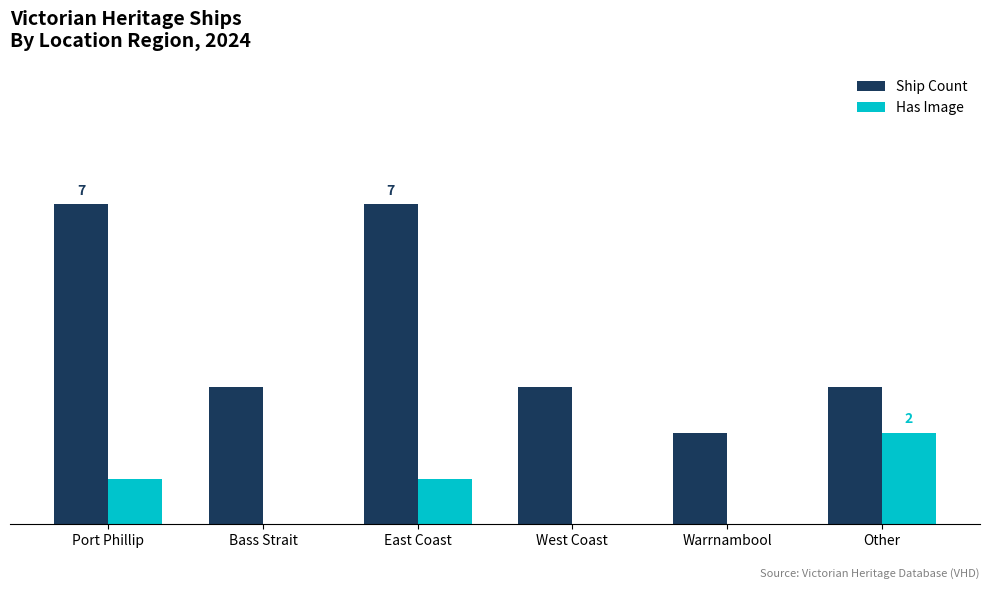

What is the minimum value for Ship Count?

2